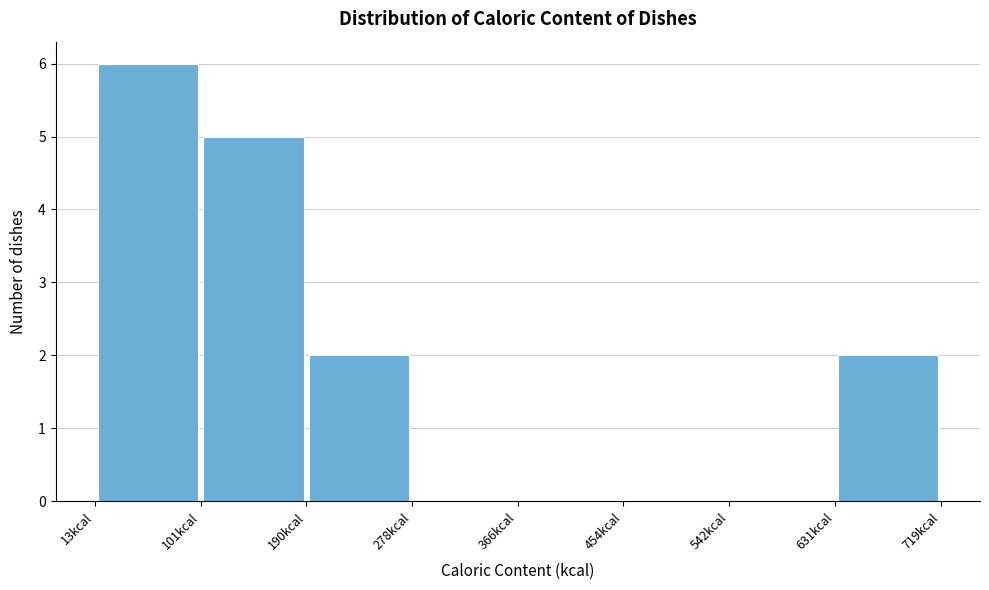

Which range on the x-axis has the tallest bar?

10 to 100